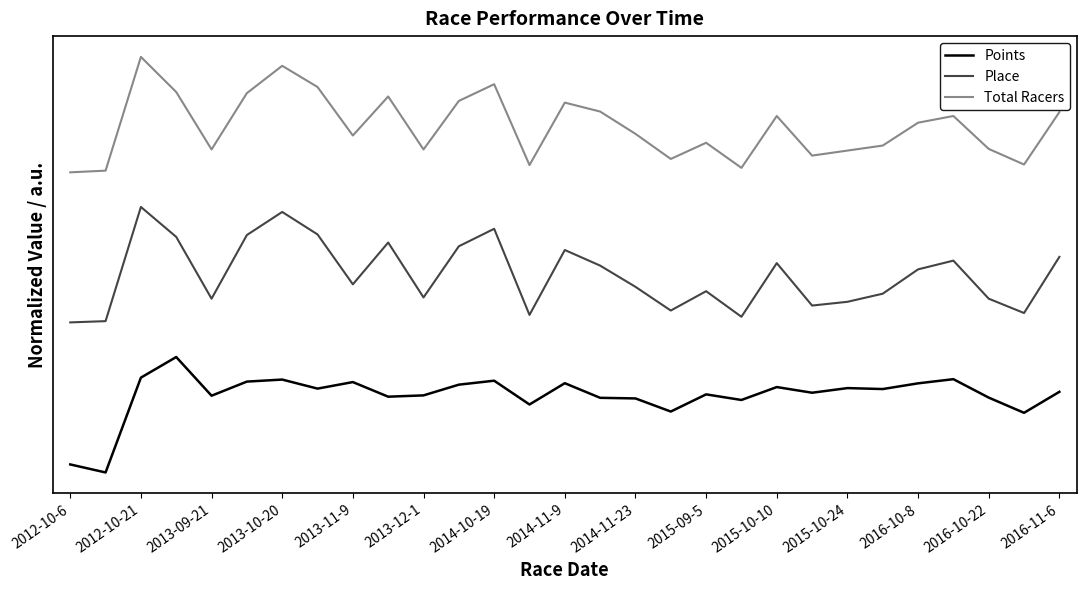

What are all the series names shown in the legend?

Points, Place, Total Racers